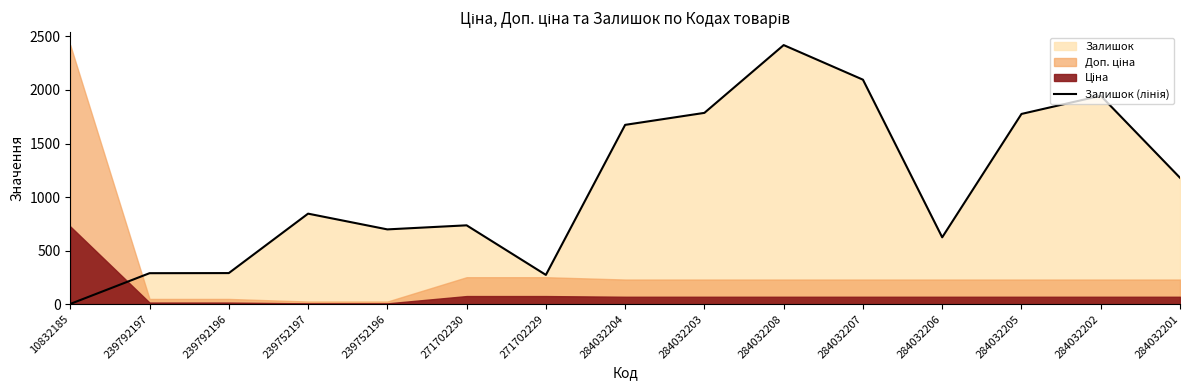

What is the difference between the second highest and second lowest values?

1823